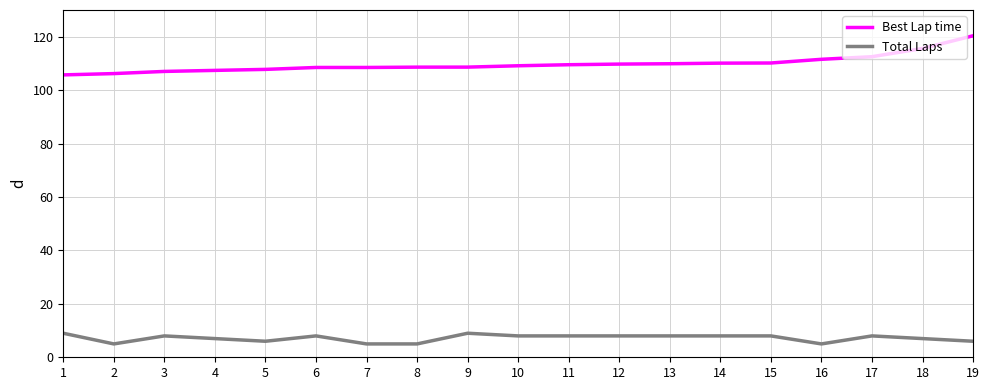

Rank the series by their maximum value, from highest to lowest.

Best Lap time, Total Laps